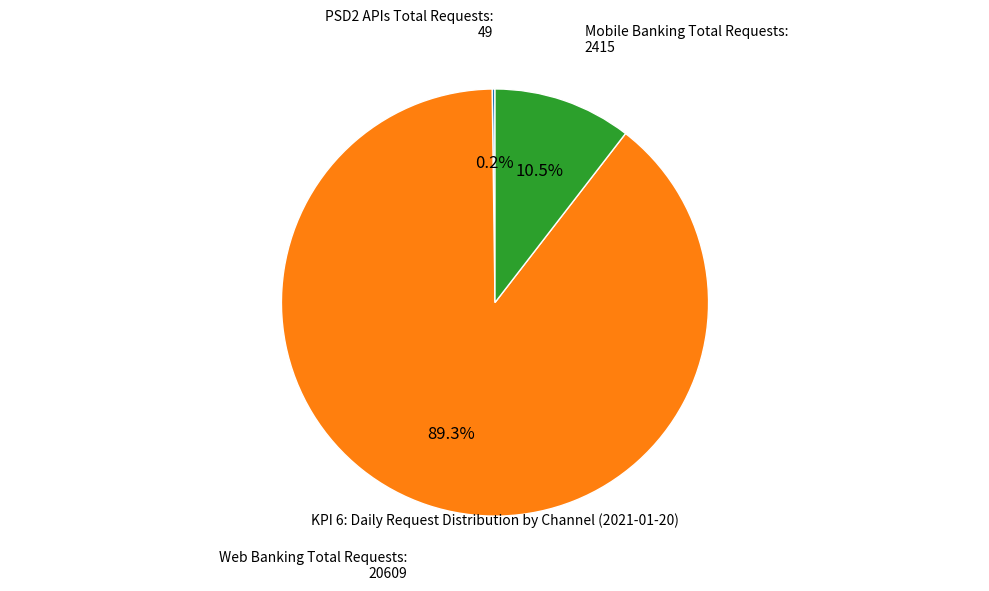

What portion of the pie excludes Web Banking Total Requests?

10.7%